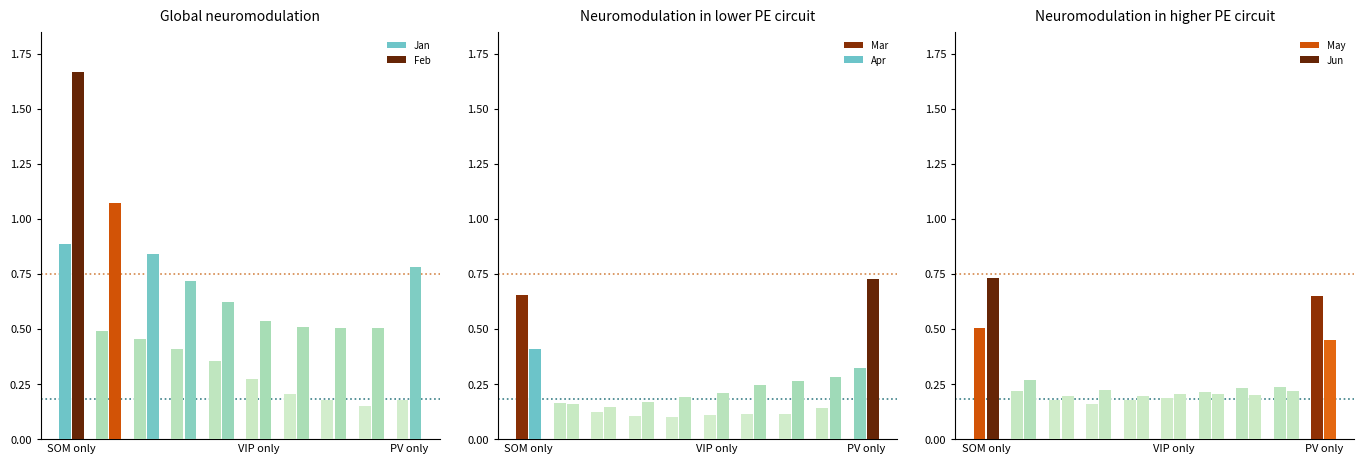

At which label does Jan reach its peak?

SOM only